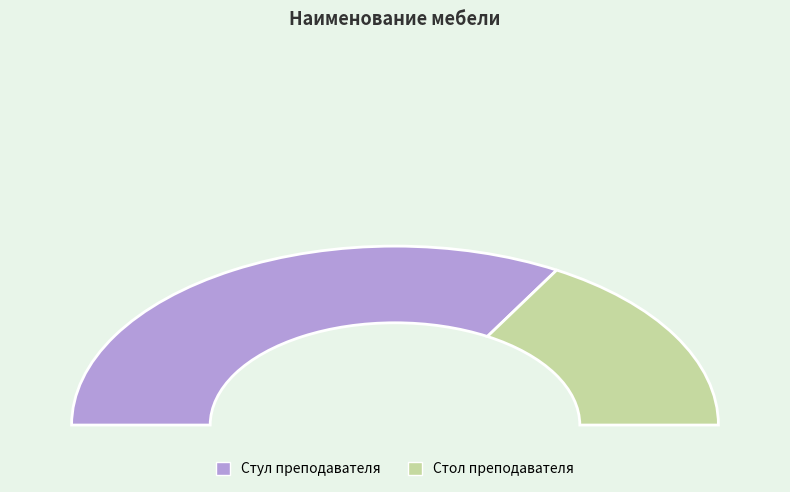

Rank the categories by value from lowest to highest.

Стол преподавателя, Стул преподавателя